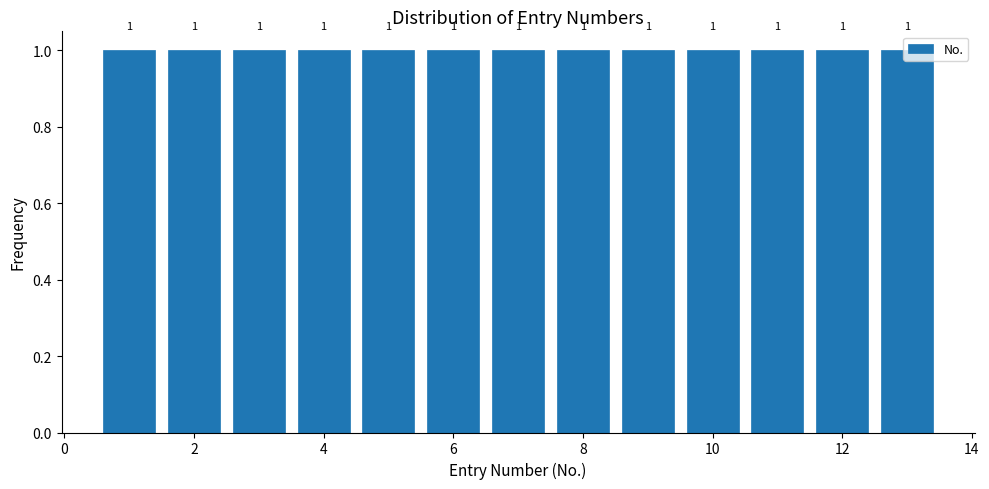

Reading left to right, list every bar in this chart as the range it spans on the x-axis followed by its height. The bar edges are not printed on the chart, so give them approximately, as read against the axis.

0.5 to 1.5: 1
1.5 to 2.5: 1
2.5 to 3.5: 1
3.5 to 4.5: 1
4.5 to 5.5: 1
5.5 to 6.5: 1
6.5 to 7.5: 1
7.5 to 8.5: 1
8.5 to 9.5: 1
9.5 to 10.5: 1
10.5 to 11.5: 1
11.5 to 12.5: 1
12.5 to 13.5: 1